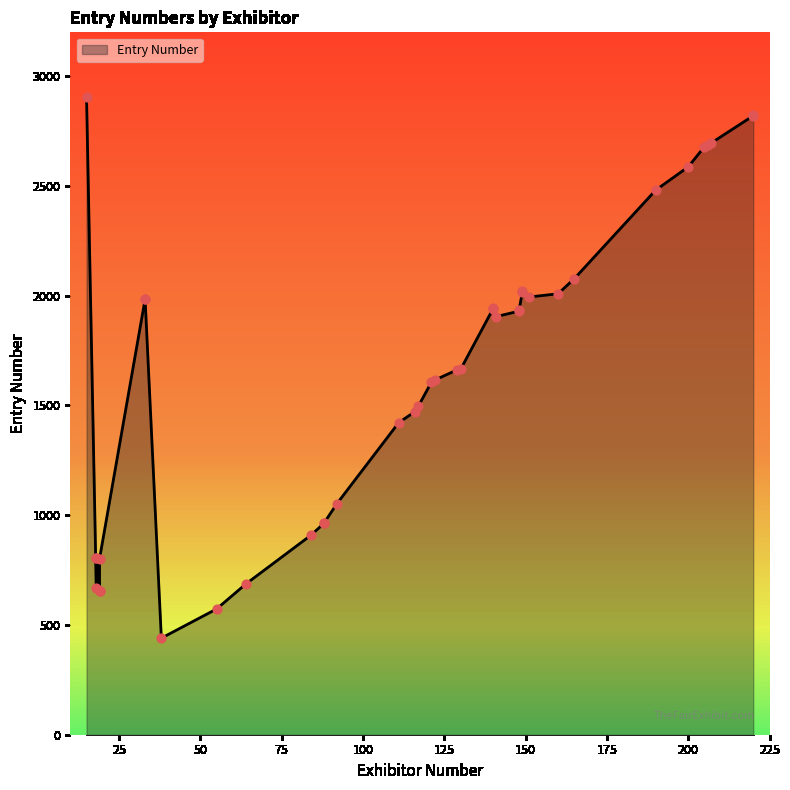

What is the ratio of the value at 88 to the value at 92?

0.9